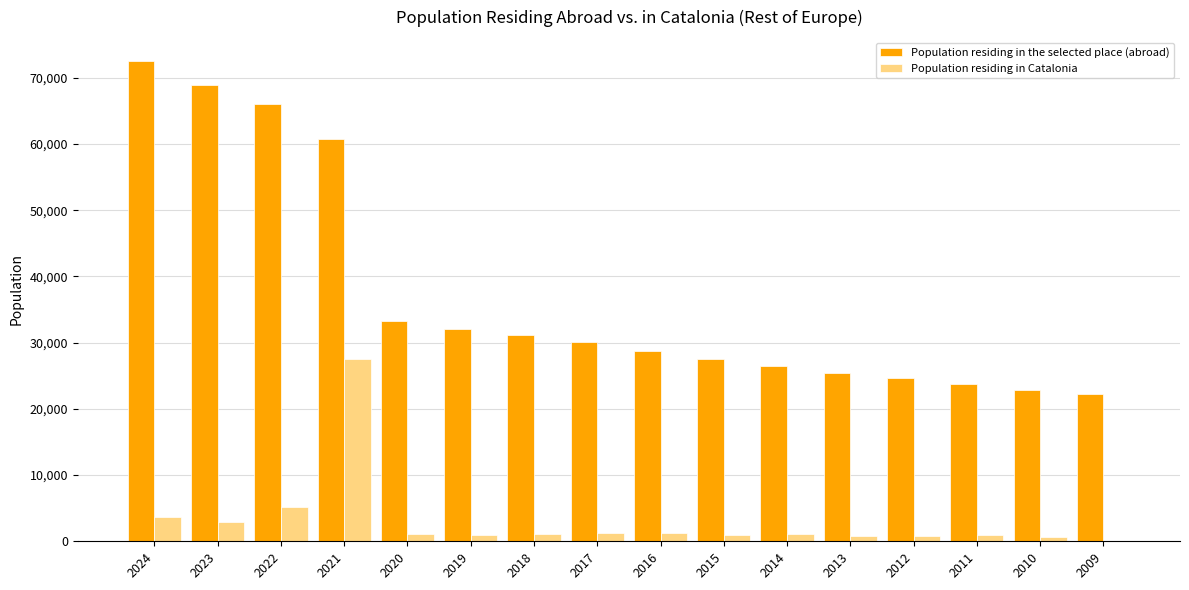

Between 2023 and 2014, which series saw the biggest shift?

Population residing in the selected place (abroad)